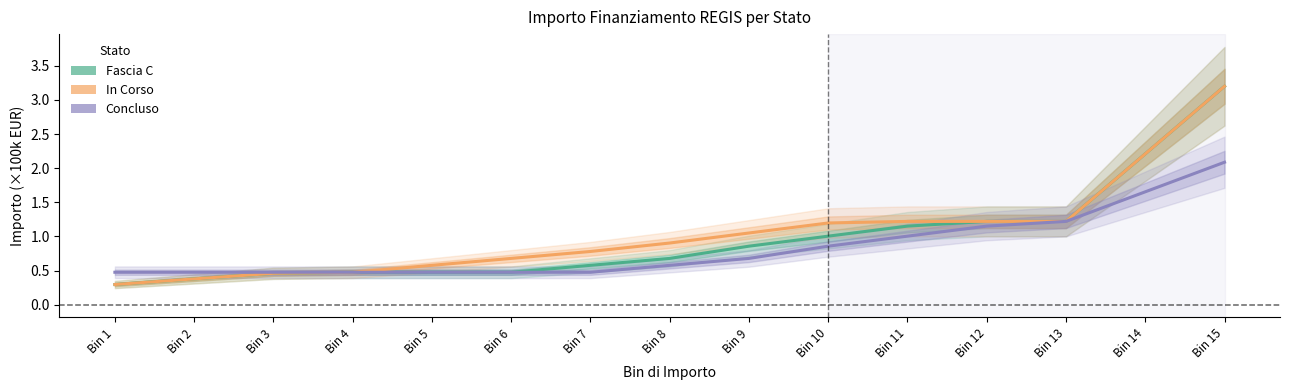

What is the difference between the In Corso values at Bin 1 and Bin 3?

0.2